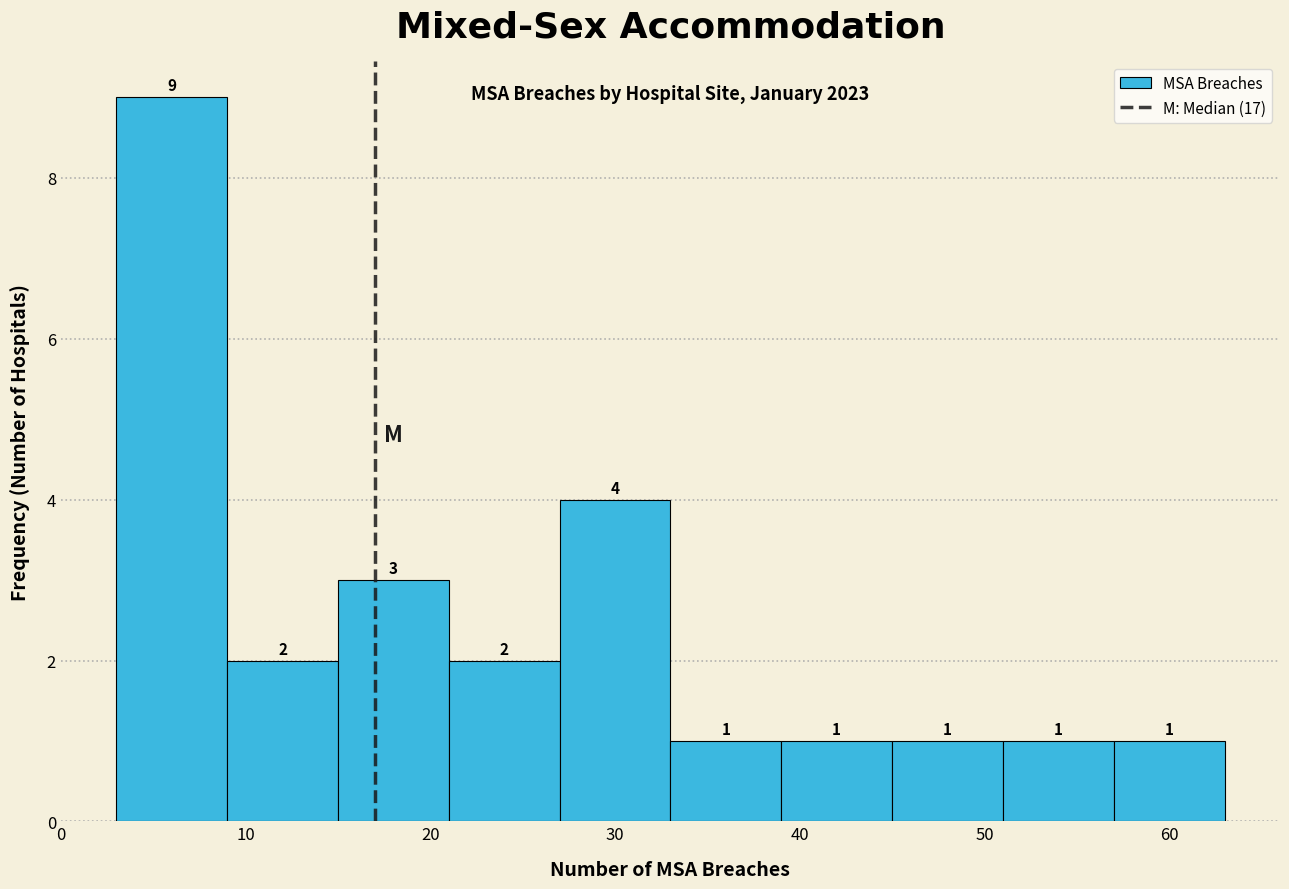

Reading left to right, list every bar in this chart as the range it spans on the x-axis followed by its height.

3 to 9: 9
9 to 15: 2
15 to 21: 3
21 to 27: 2
27 to 33: 4
33 to 39: 1
39 to 45: 1
45 to 51: 1
51 to 57: 1
57 to 63: 1